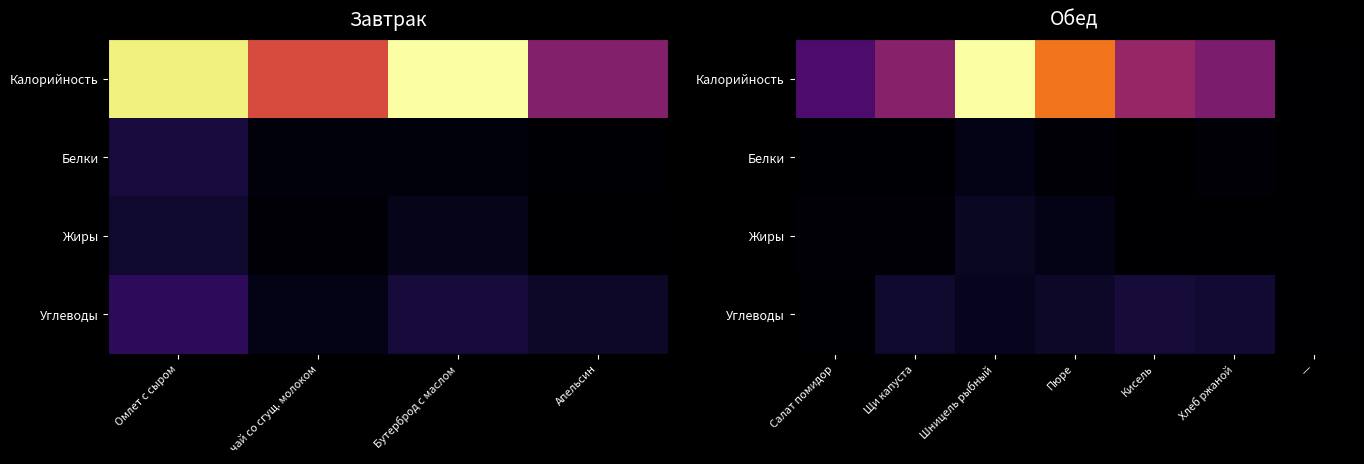

What is the difference between the maximum and minimum values in the Калорийность series?

260.0